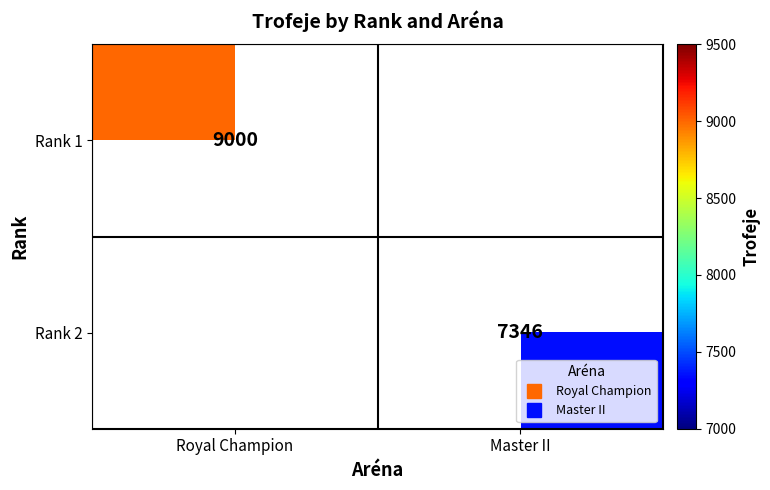

Is the value of Rank 2 at Master II greater than the value of Rank 1 at Royal Champion?

No